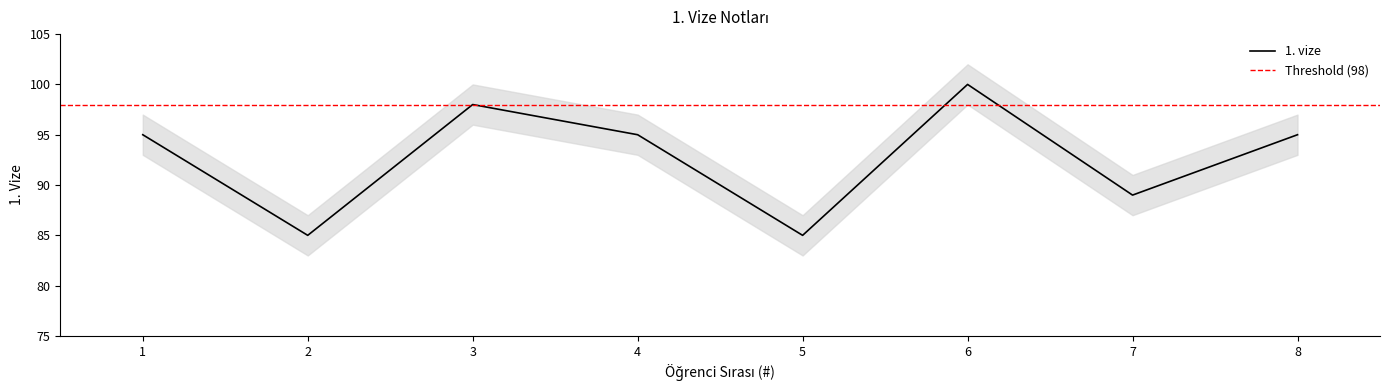

What is the difference between the maximum and minimum values?

15